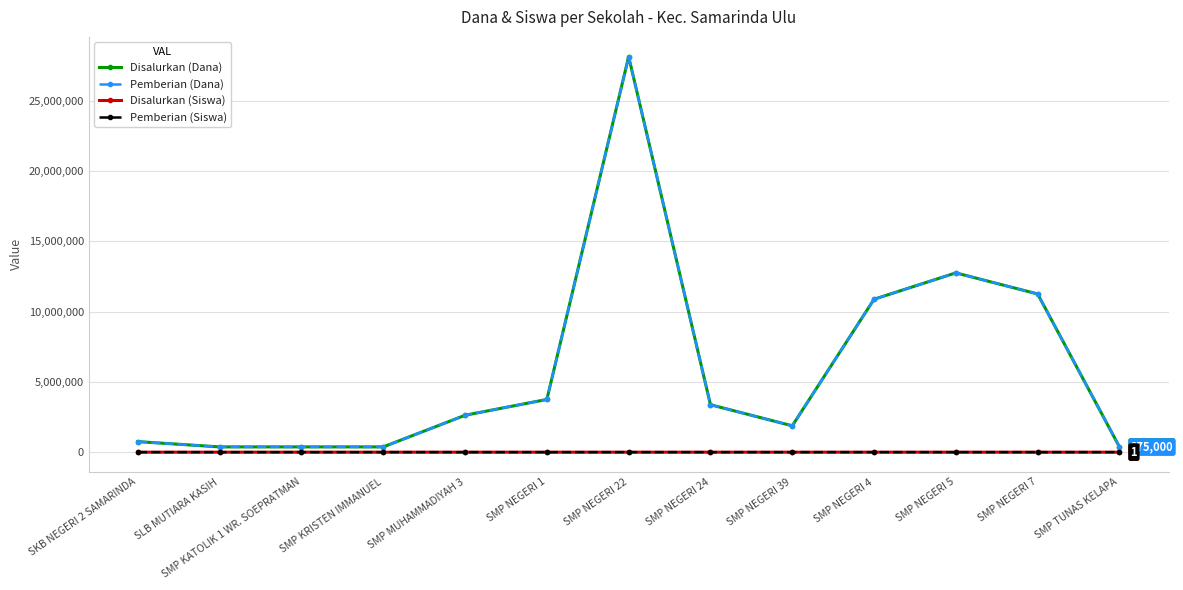

In Pemberian (Siswa), how many points are lower than both neighbors (excluding endpoints)?

1